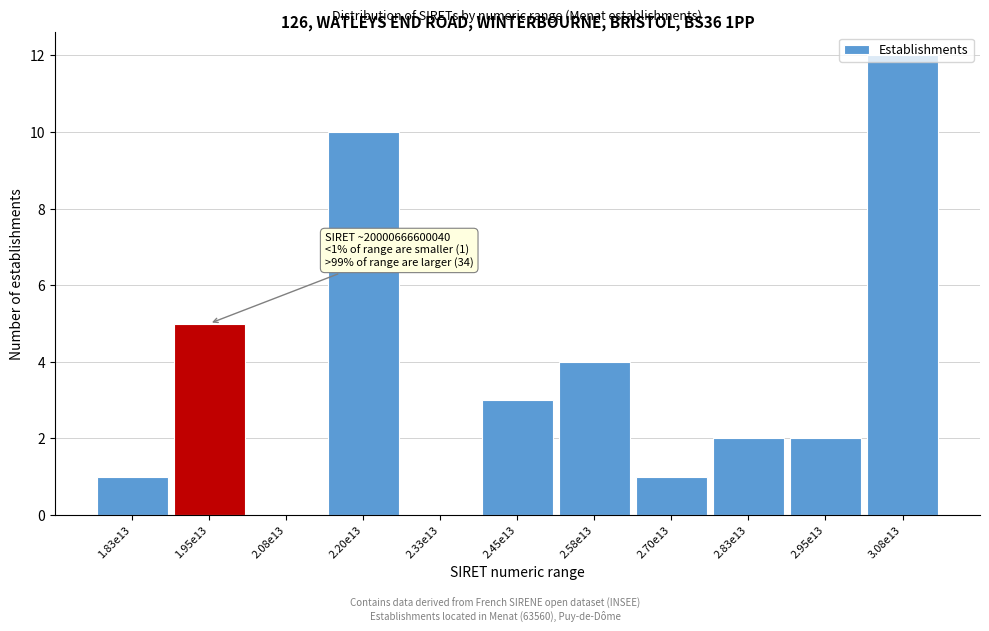

At which category does the chart reach its peak across all series?

3.08e13